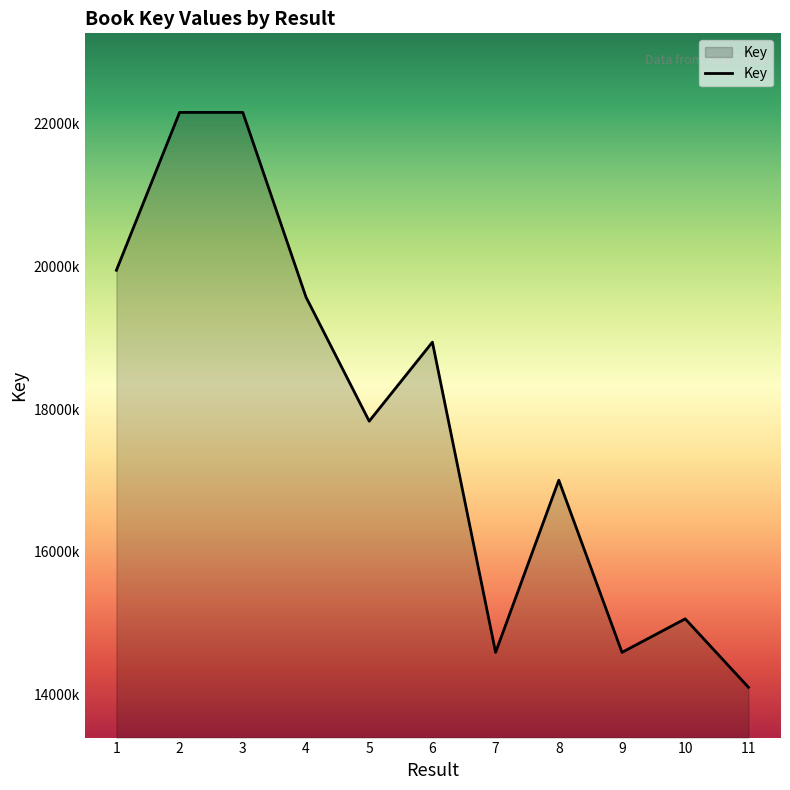

Does the chart display data point markers on the line(s)?

No